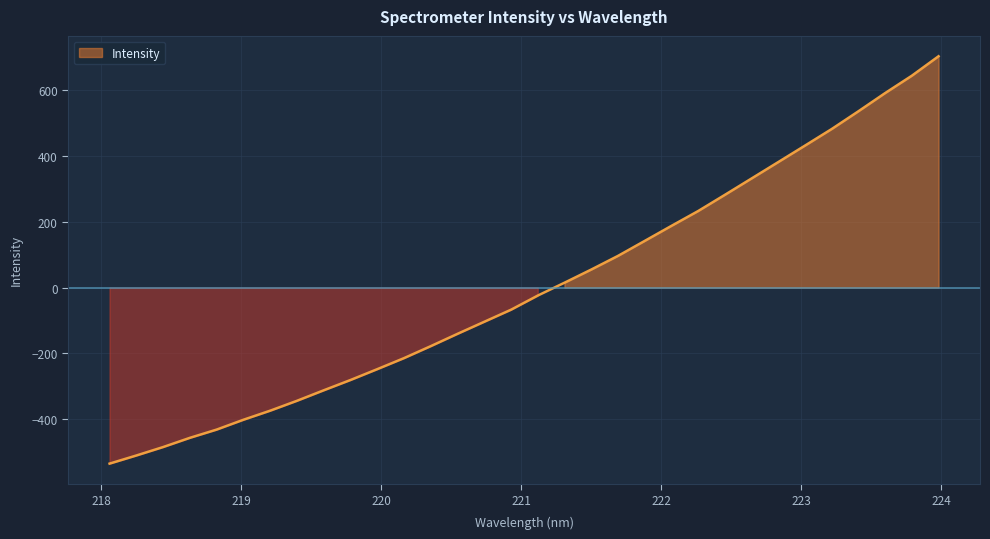

Rank the categories by value from lowest to highest.

218.0596, 218.2508, 218.442, 218.6332, 218.8244, 219.0156, 219.2067, 219.3979, 219.589, 219.7801, 219.9712, 220.1623, 220.3533, 220.5444, 220.7354, 220.9264, 221.1174, 221.3083, 221.4993, 221.6902, 221.8812, 222.0721, 222.263, 222.4538, 222.6447, 222.8355, 223.0264, 223.2172, 223.408, 223.5987, 223.7895, 223.9802